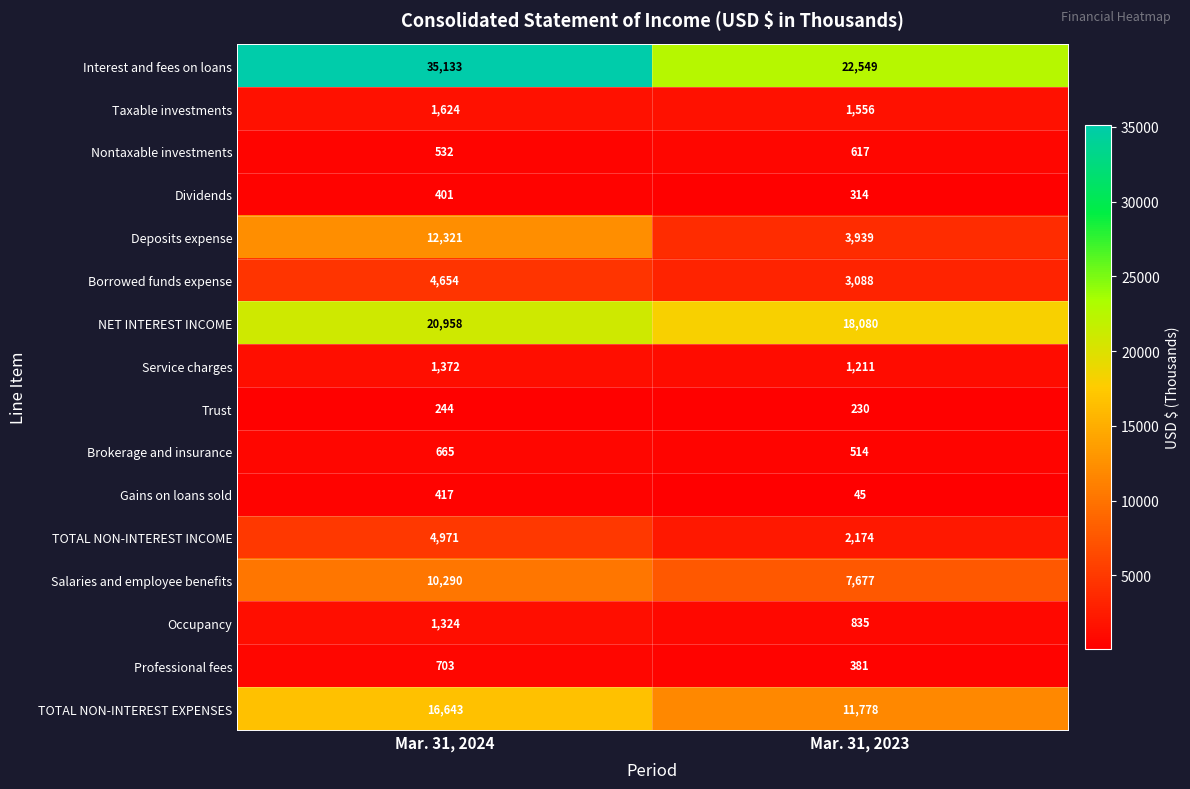

How many distinct data groups are displayed?

16